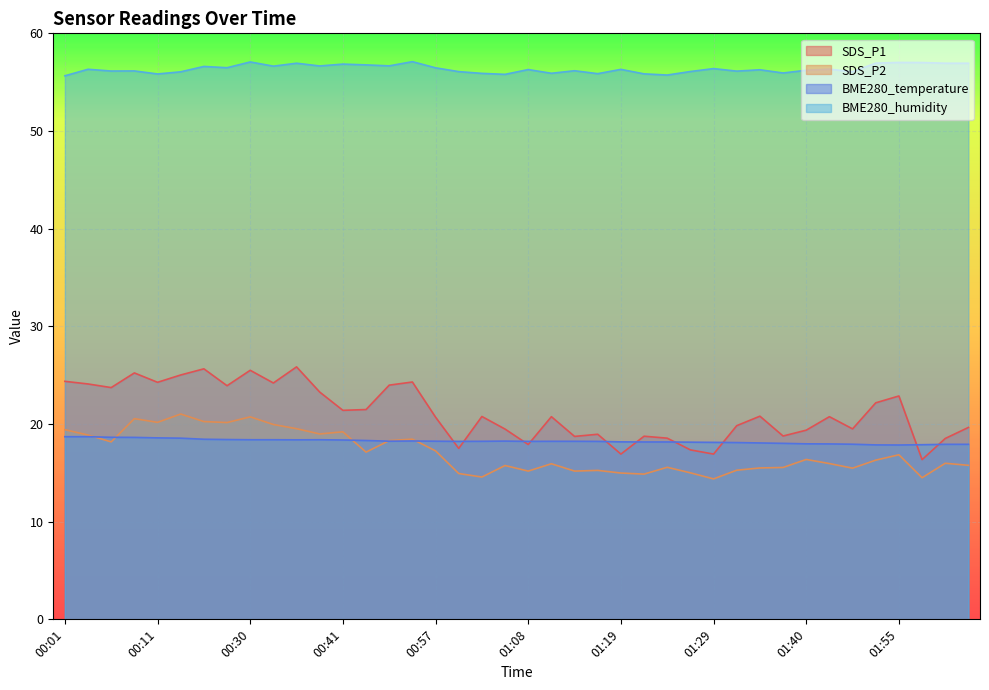

True or false: BME280_temperature and SDS_P2 intersect in this chart.

True